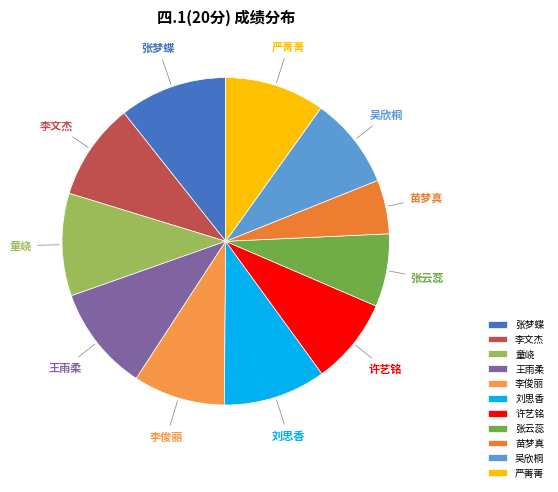

Approximately how many times larger is the value at 刘思香 compared to 苗梦真?

1.9